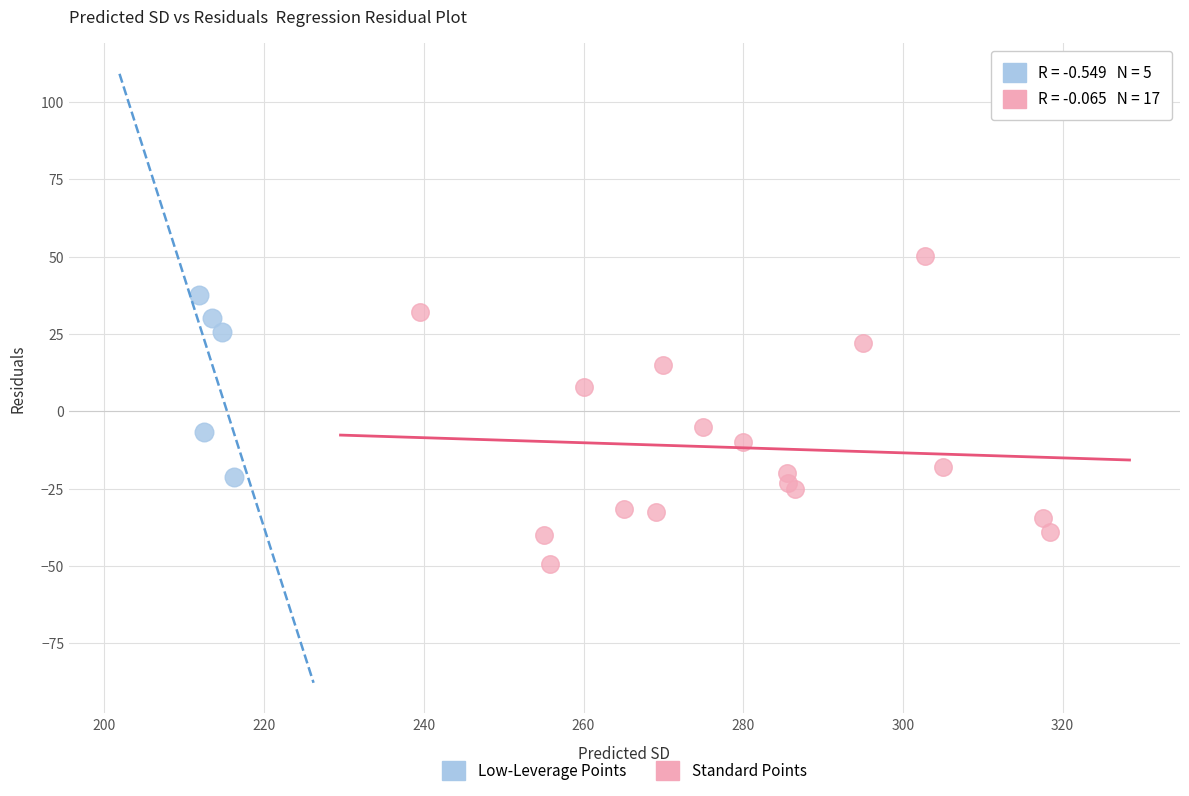

Which series reaches the maximum Y coordinate?

Standard Points